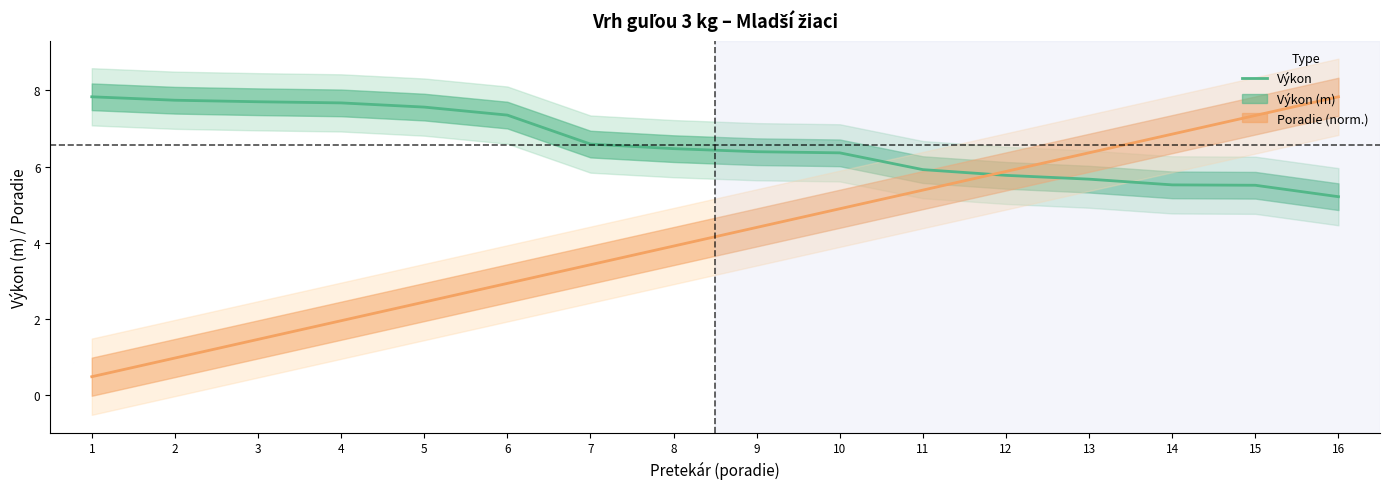

What is the difference between the maximum and minimum values?

2.6